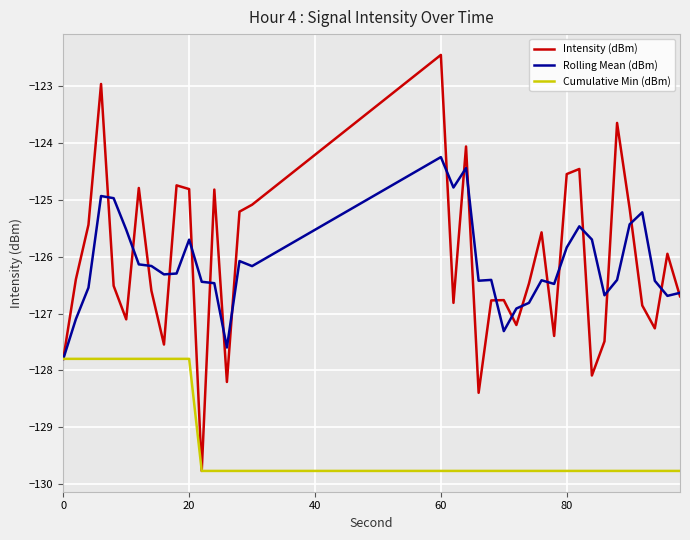

List the series in order of their peak value, lowest first.

Cumulative Min (dBm), Rolling Mean (dBm), Intensity (dBm)